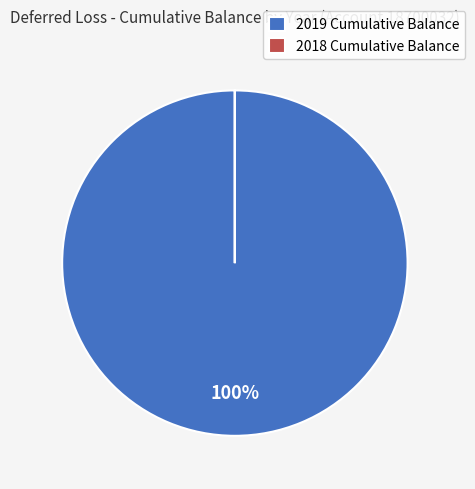

Which category has the biggest portion of the pie?

2019 Cumulative Balance